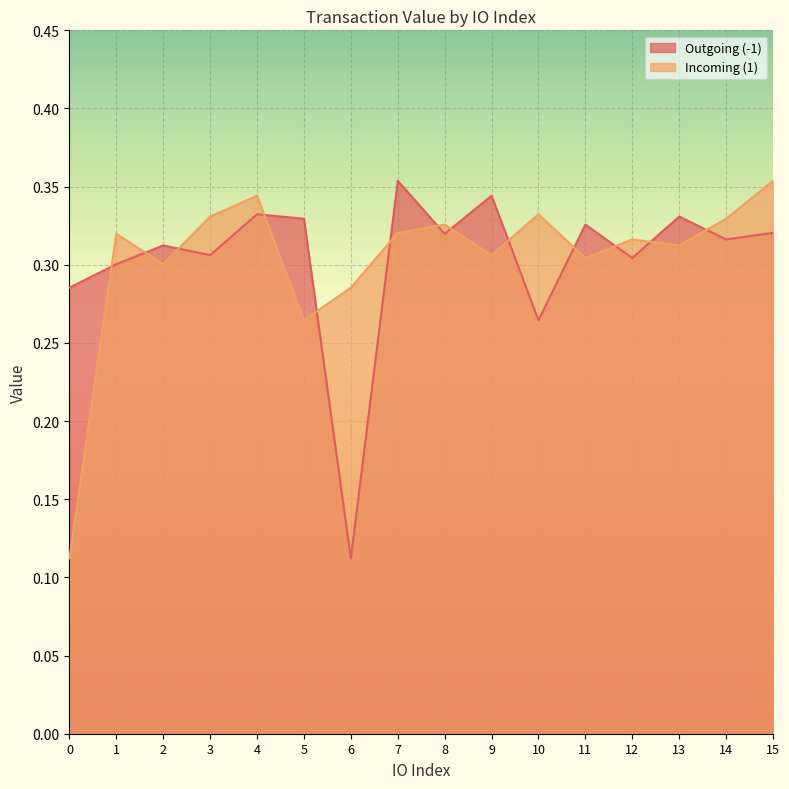

Which has a higher value, 3 or 0?

3